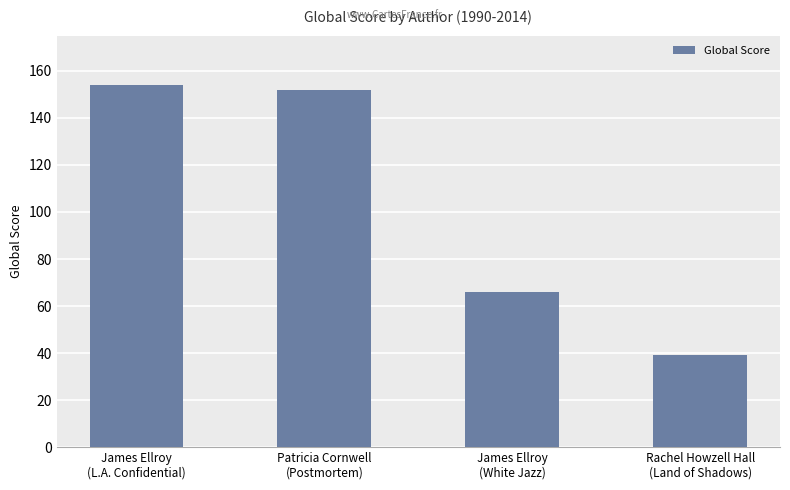

What is the approximate value at Rachel Howzell Hall
(Land of Shadows), to the nearest 50?

50